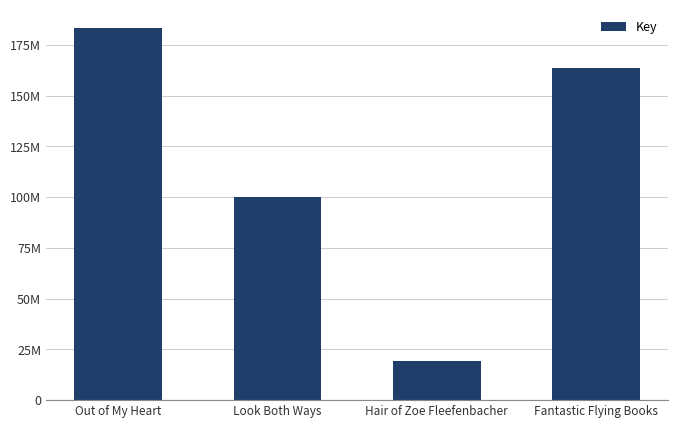

Rank the categories by value from highest to lowest.

Out of My Heart, Fantastic Flying Books, Look Both Ways, Hair of Zoe Fleefenbacher